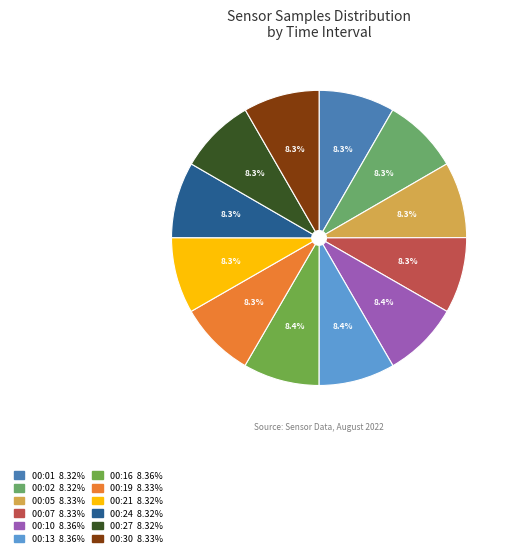

Does 00:07 represent more than half of the total?

No